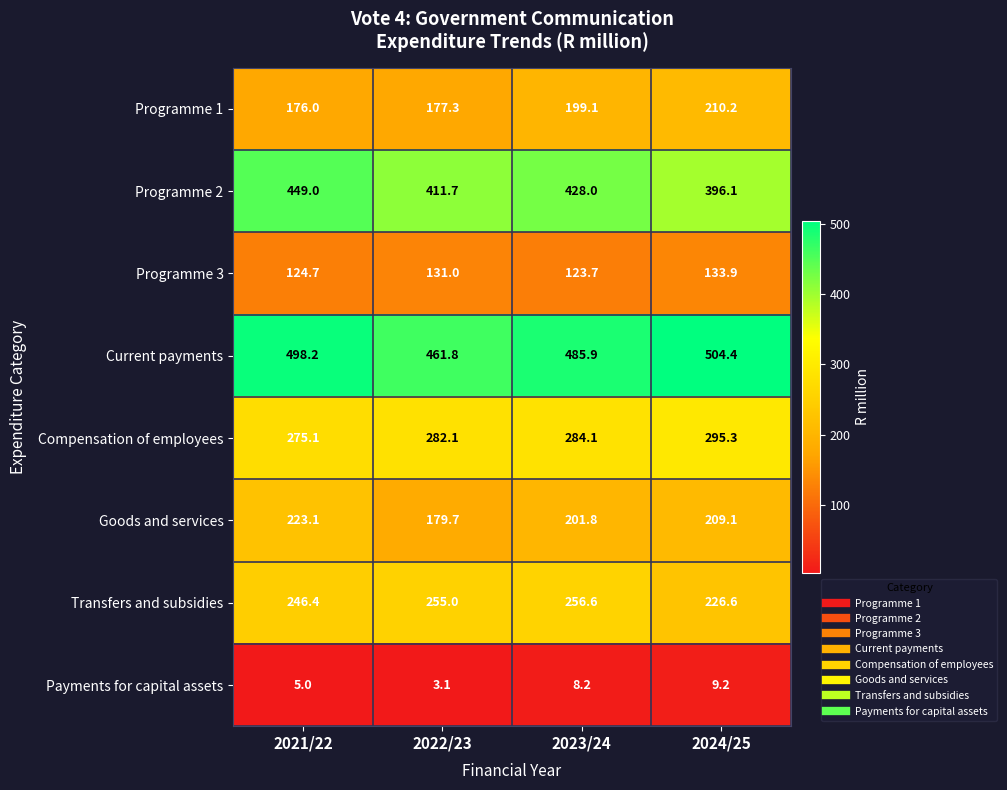

What is the sum of the Programme 2 values at 2021/22 and 2024/25?

845.1